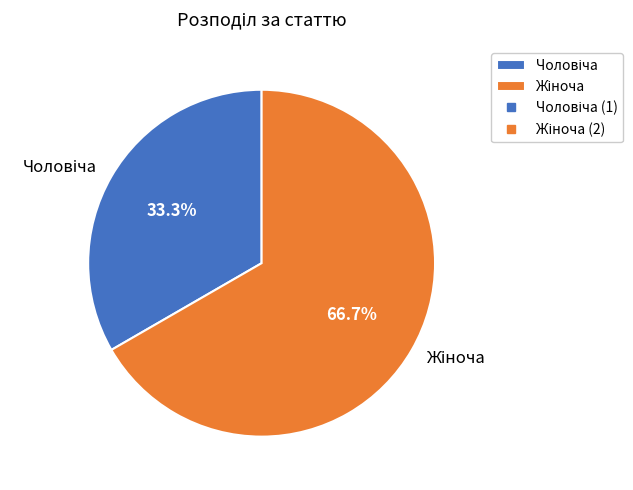

Does any single category account for the majority?

Yes